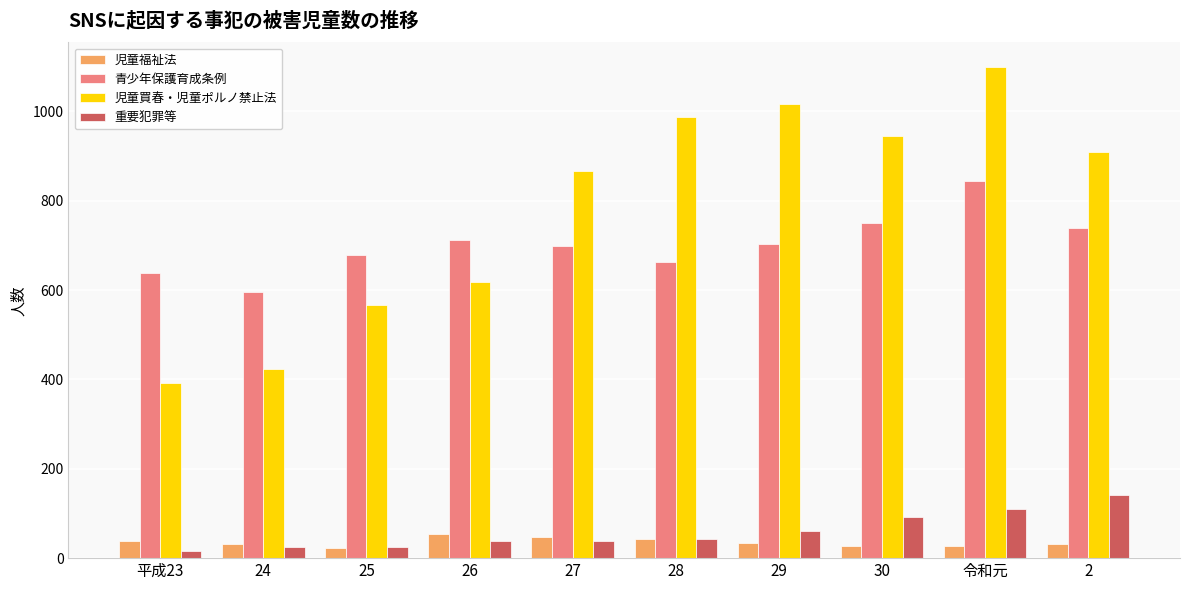

Is it true that 青少年保護育成条例 equals 186 at 30?

False